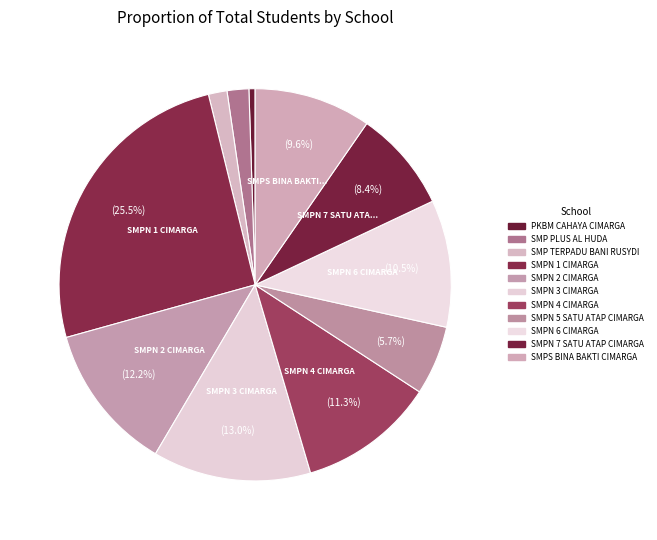

What percentage do SMP PLUS AL HUDA and SMPN 3 CIMARGA together represent?

14.8%